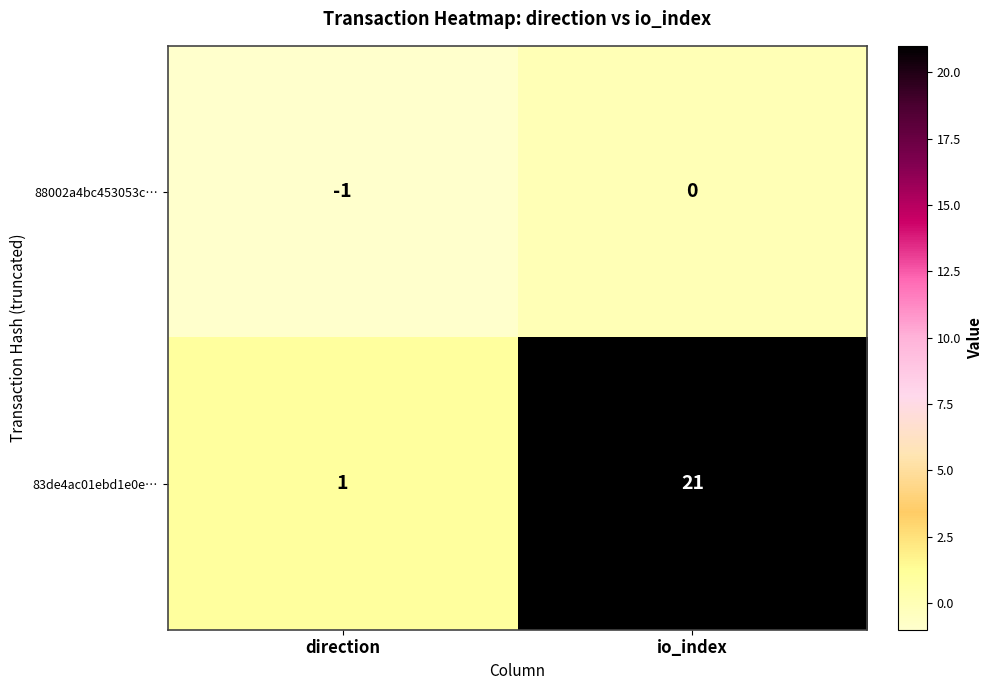

True or false: 88002a4bc453053c… has a value of 0 at direction.

False